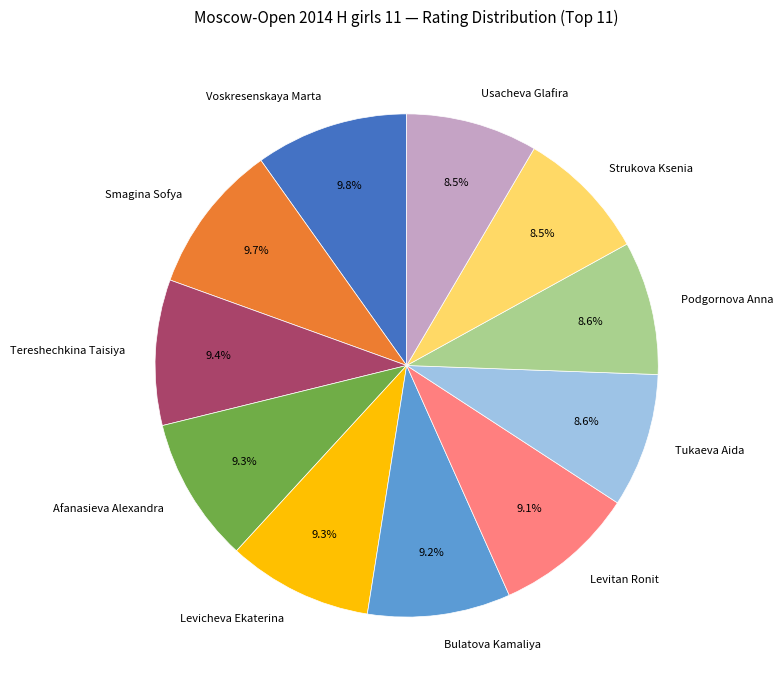

How many slices are in this pie chart?

11